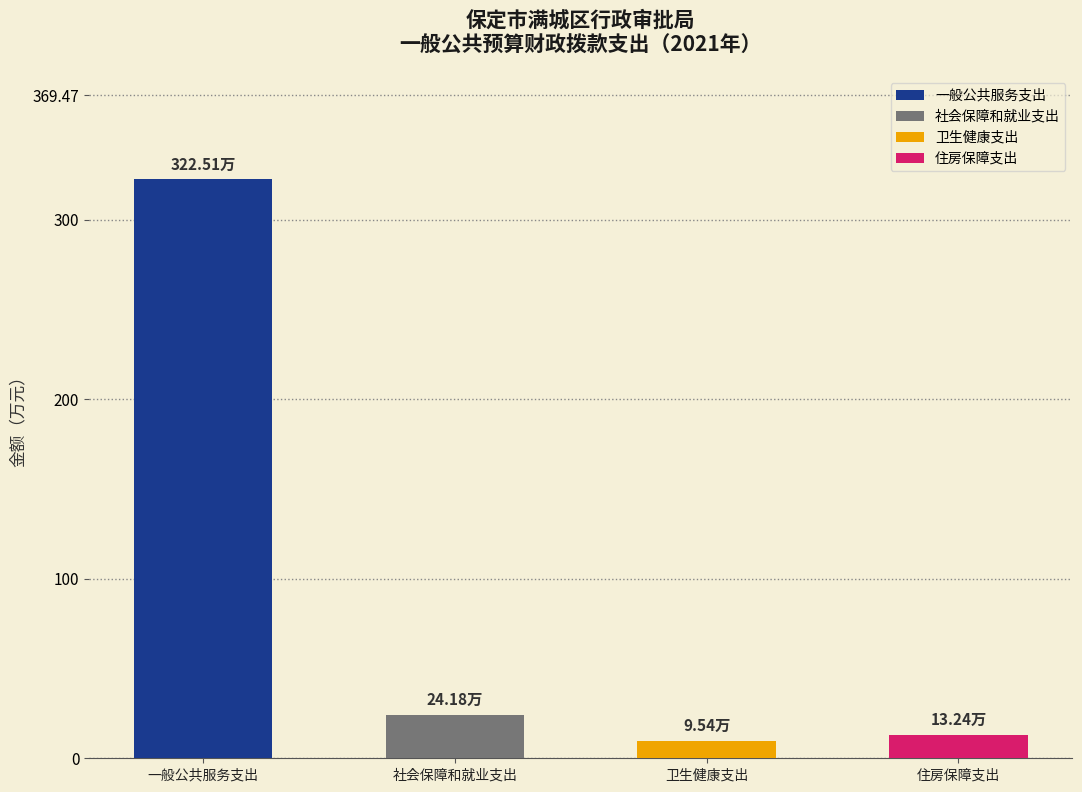

What position from the right is 卫生健康支出?

2